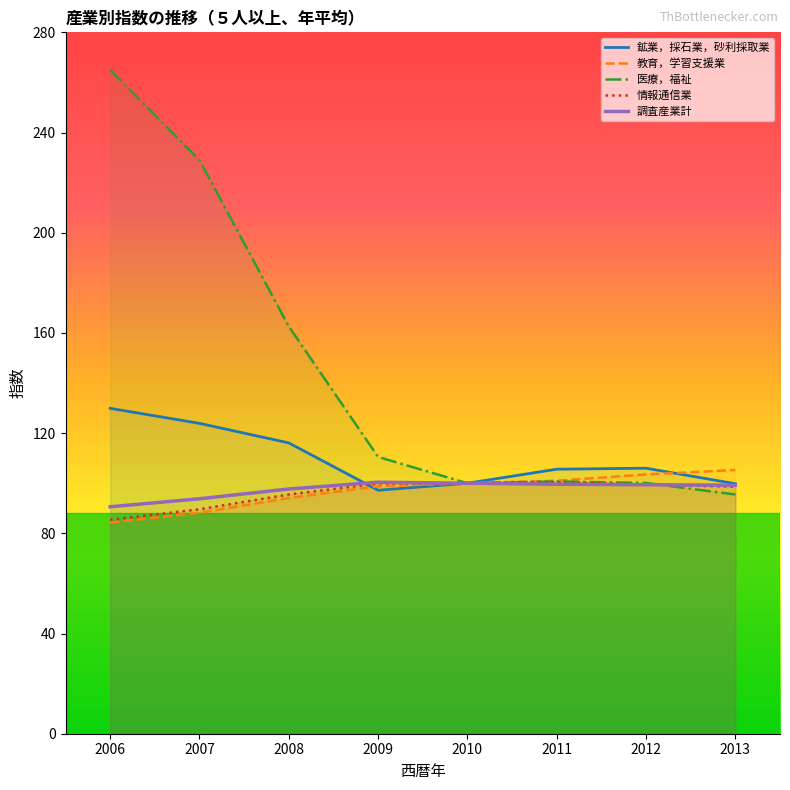

Reading left to right, extract all data points from this chart.

鉱業，採石業，砂利採取業: 2006=129.9	2007=123.9	2008=116.1	2009=97.2	2010=100.0	2011=105.6	2012=106.0	2013=99.8
教育，学習支援業: 2006=84.3	2007=88.2	2008=94.1	2009=98.8	2010=100.0	2011=101.0	2012=103.5	2013=105.3
医療，福祉: 2006=265.0	2007=229.0	2008=162.6	2009=110.5	2010=100.0	2011=100.7	2012=100.1	2013=95.5
情報通信業: 2006=85.4	2007=89.6	2008=95.5	2009=99.9	2010=100.0	2011=100.4	2012=99.5	2013=98.6
調査産業計: 2006=90.6	2007=93.8	2008=97.7	2009=100.4	2010=100.0	2011=99.6	2012=99.4	2013=99.2